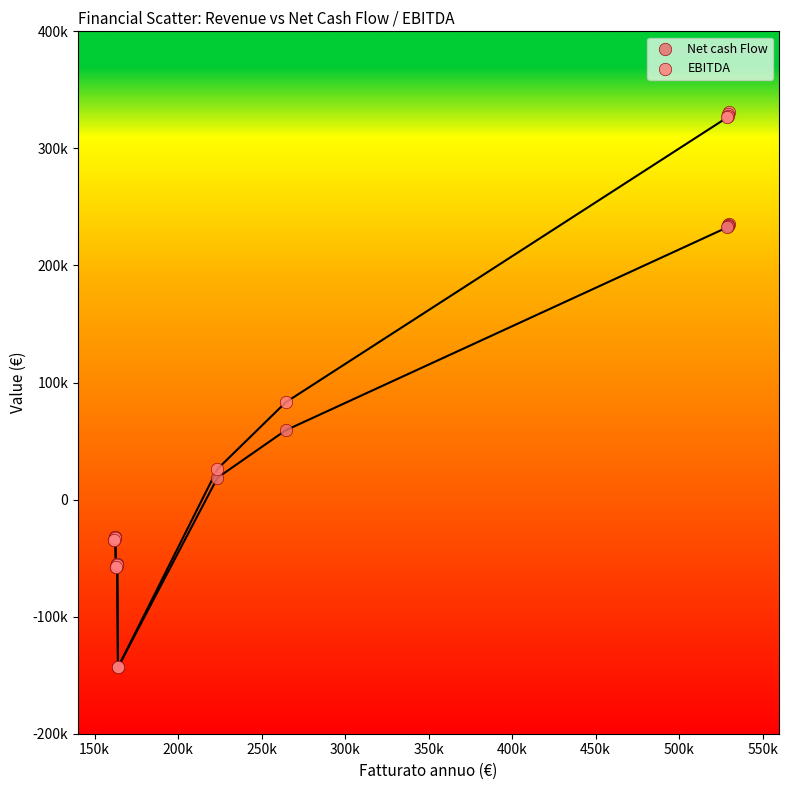

What are all the series names shown in the legend?

Net cash Flow, EBITDA